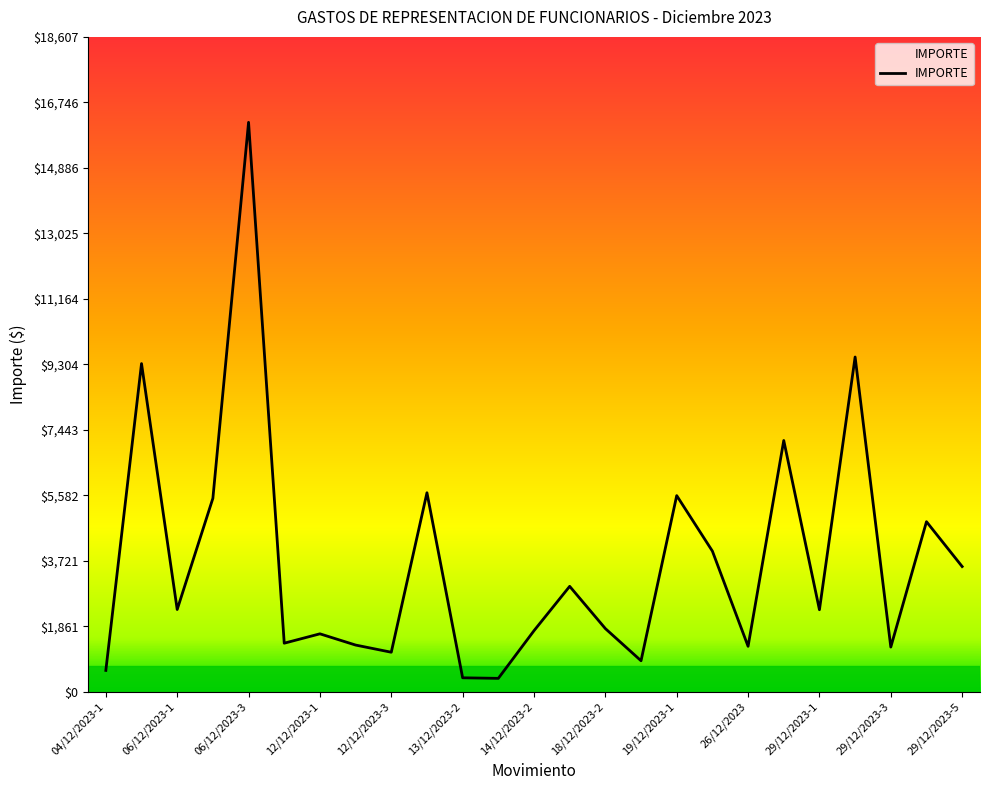

What is the smallest value displayed?

386.0